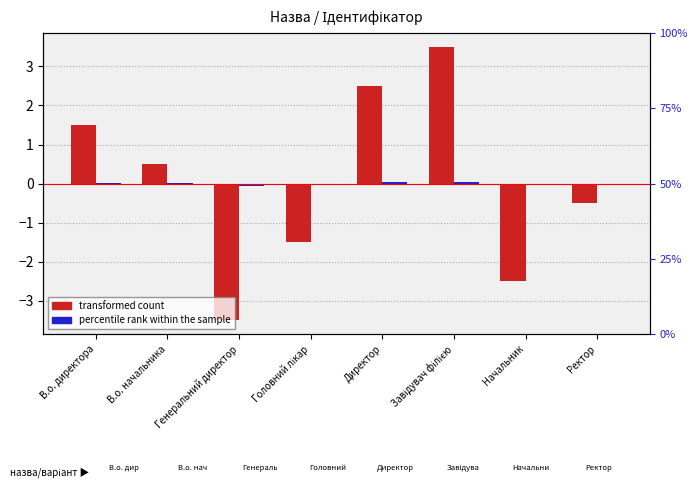

Where is percentile rank within the sample nearest to the value 0?

В.о. начальника